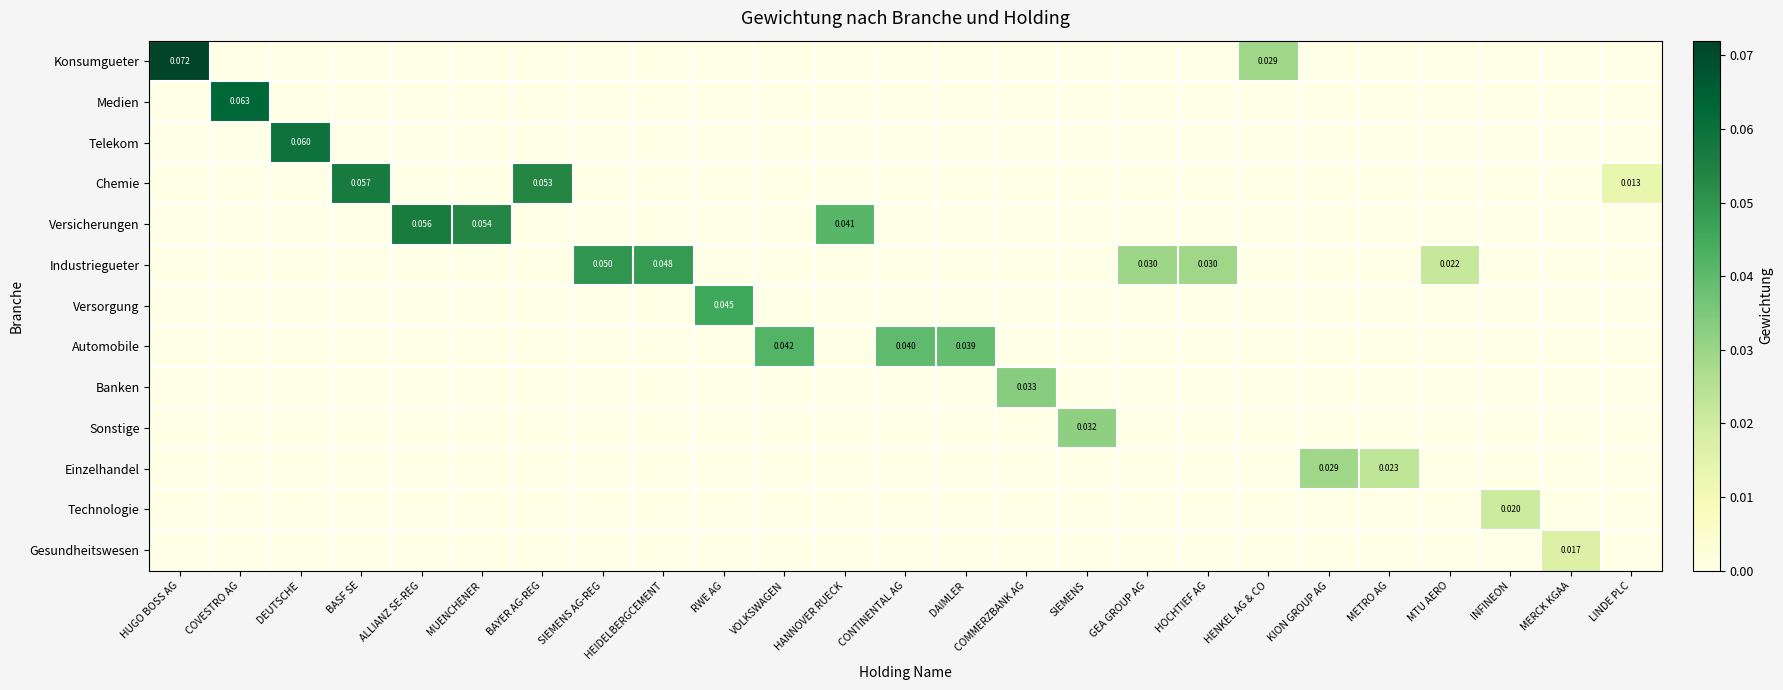

Count the Telekom values in the range 0 to 1.

25